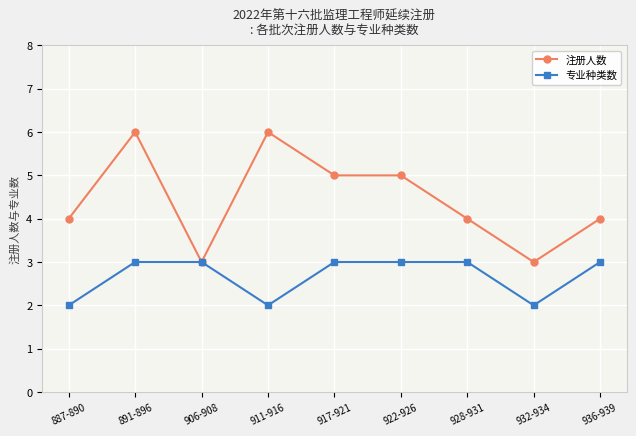

What is the highest value of the 专业种类数 series?

3